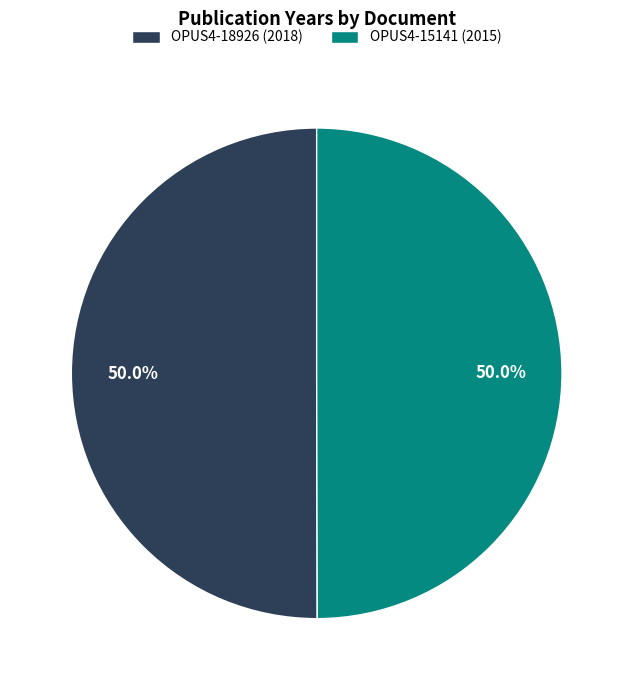

What is the ratio of the value at OPUS4-18926 (2018) to the value at OPUS4-15141 (2015)?

1.0